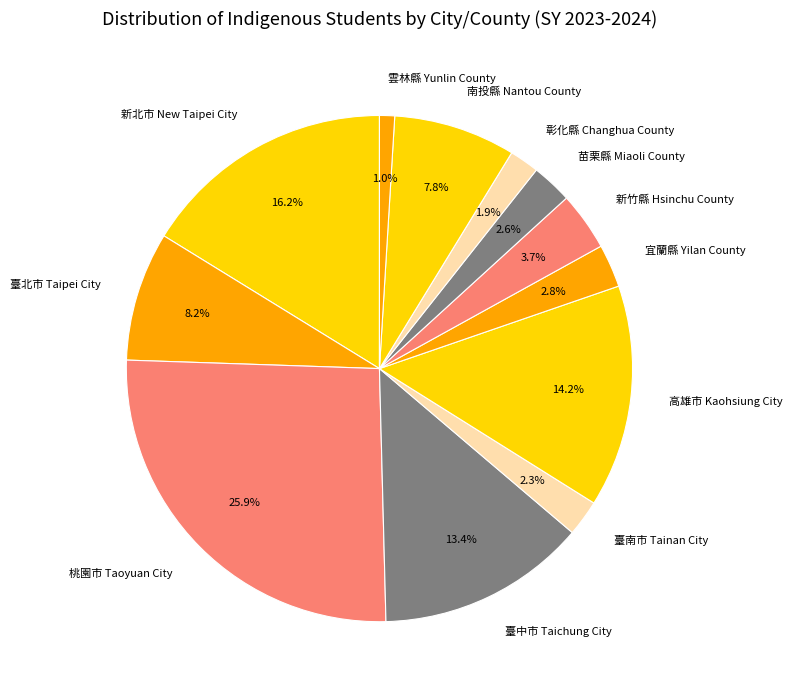

What is the smallest slice in the pie chart?

雲林縣 Yunlin County